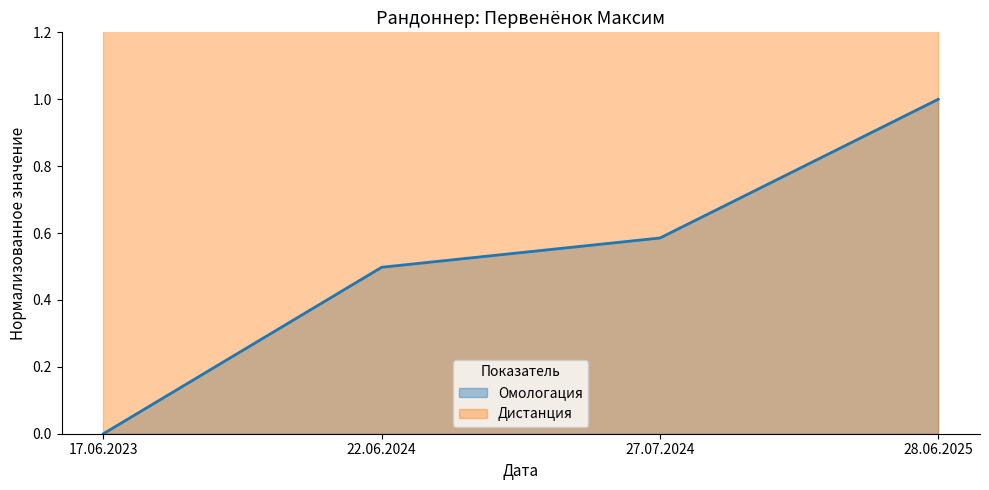

Which label corresponds to the largest value in the chart?

28.06.2025